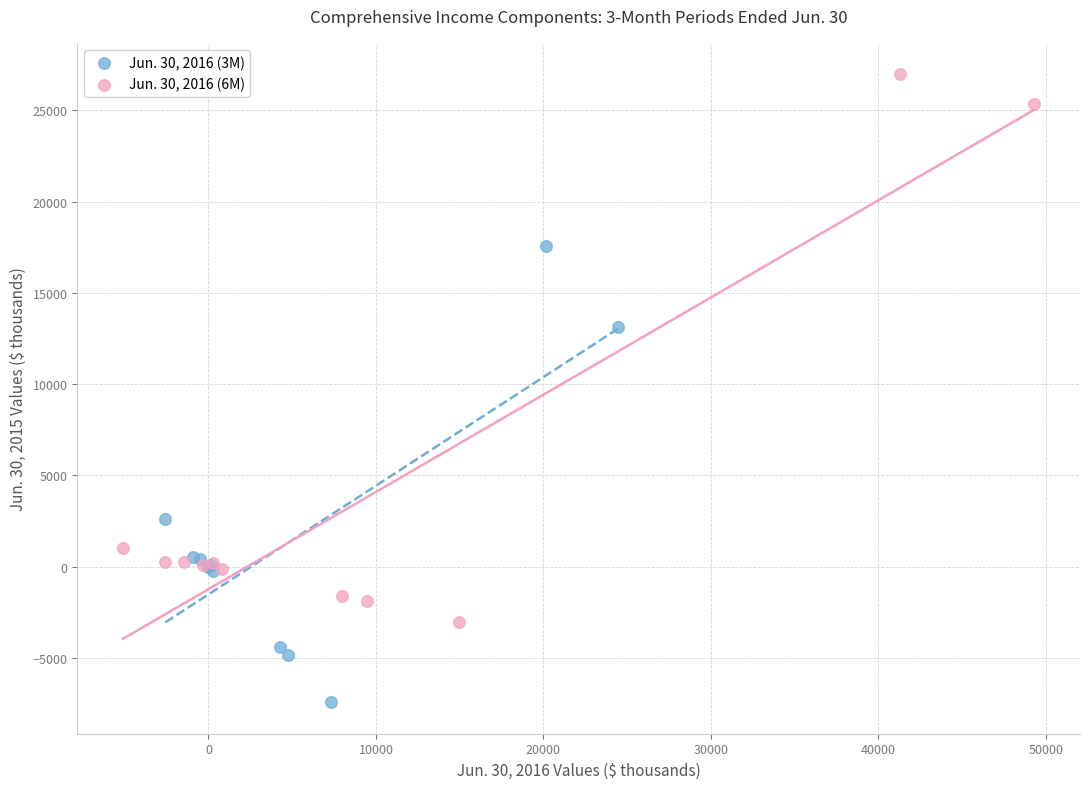

Which series reaches the maximum Y coordinate?

Jun. 30, 2016 (6M)